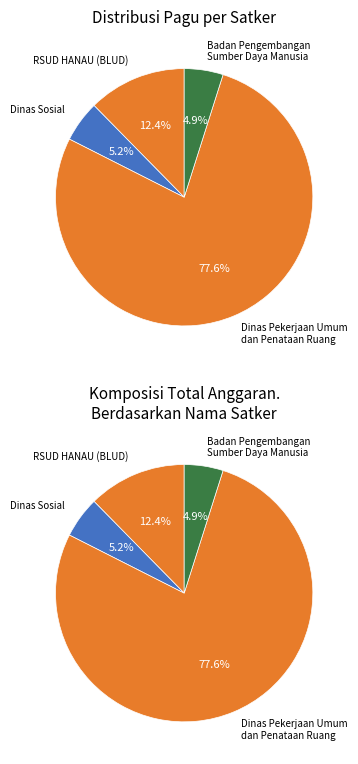

Does any single category account for the majority?

Yes